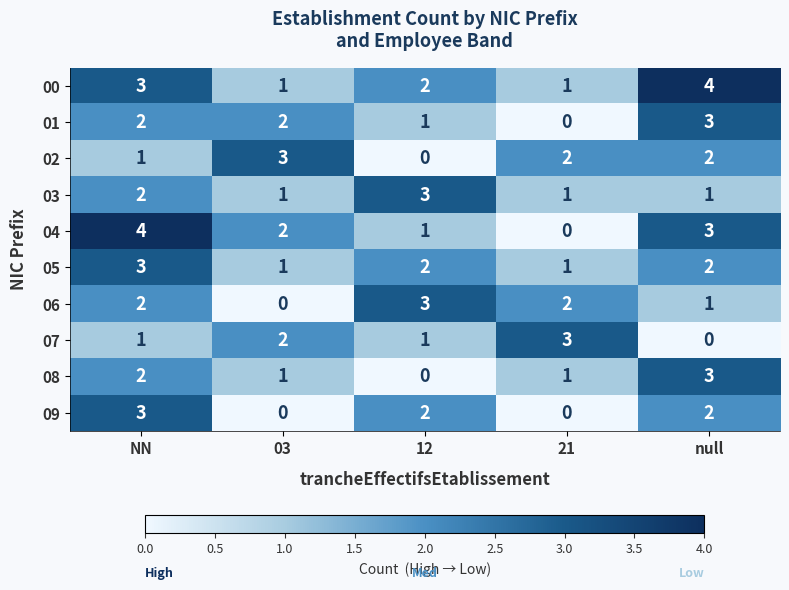

At which label does 02 first exceed 2?

03